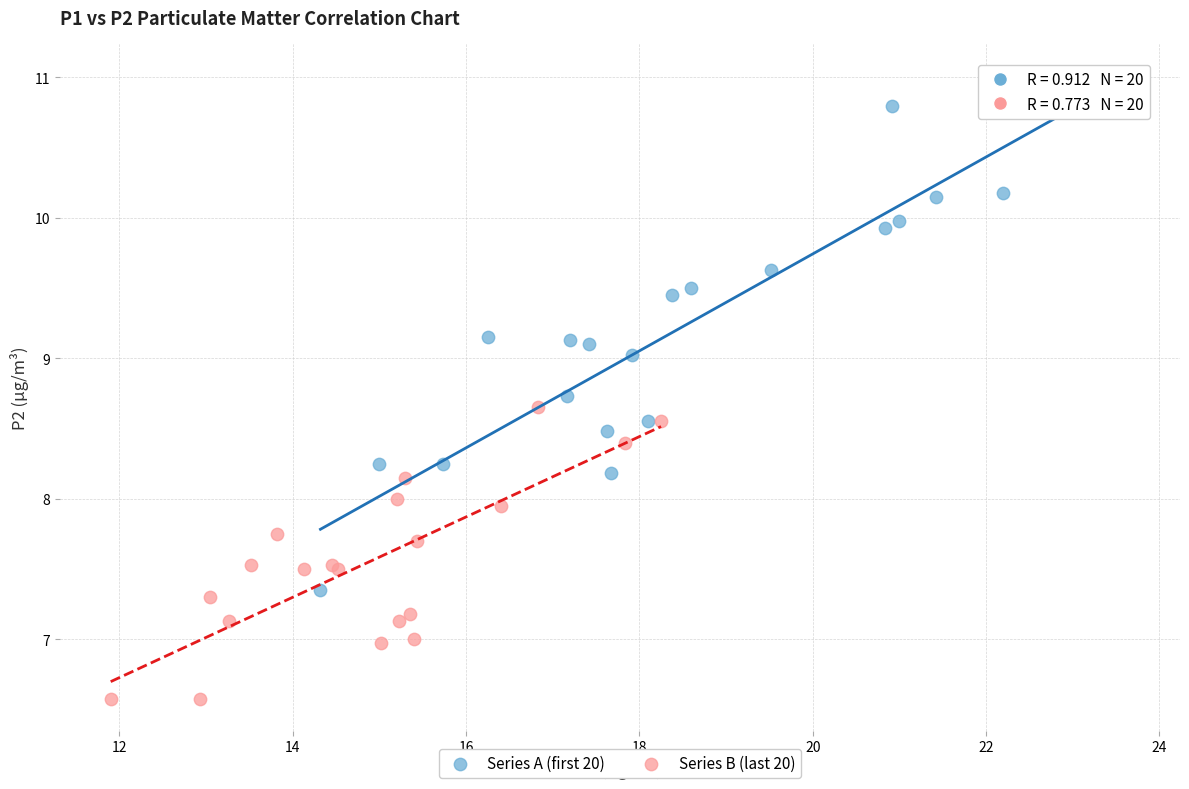

What are all the series names shown in the legend?

Series A (first 20), Series B (last 20)